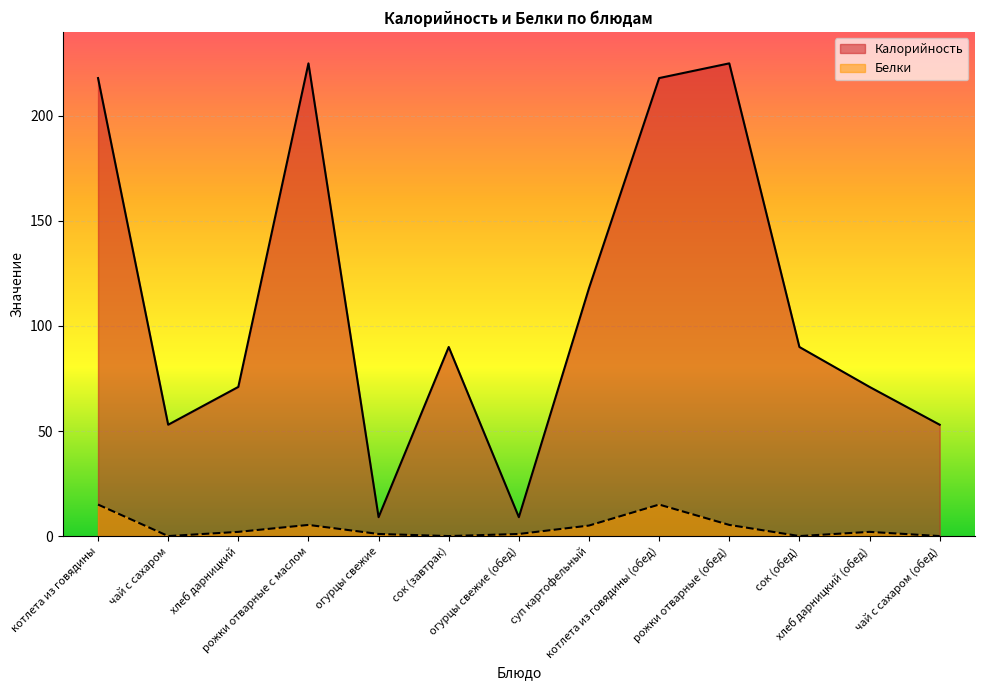

At which label is Калорийность closest to 117?

суп картофельный